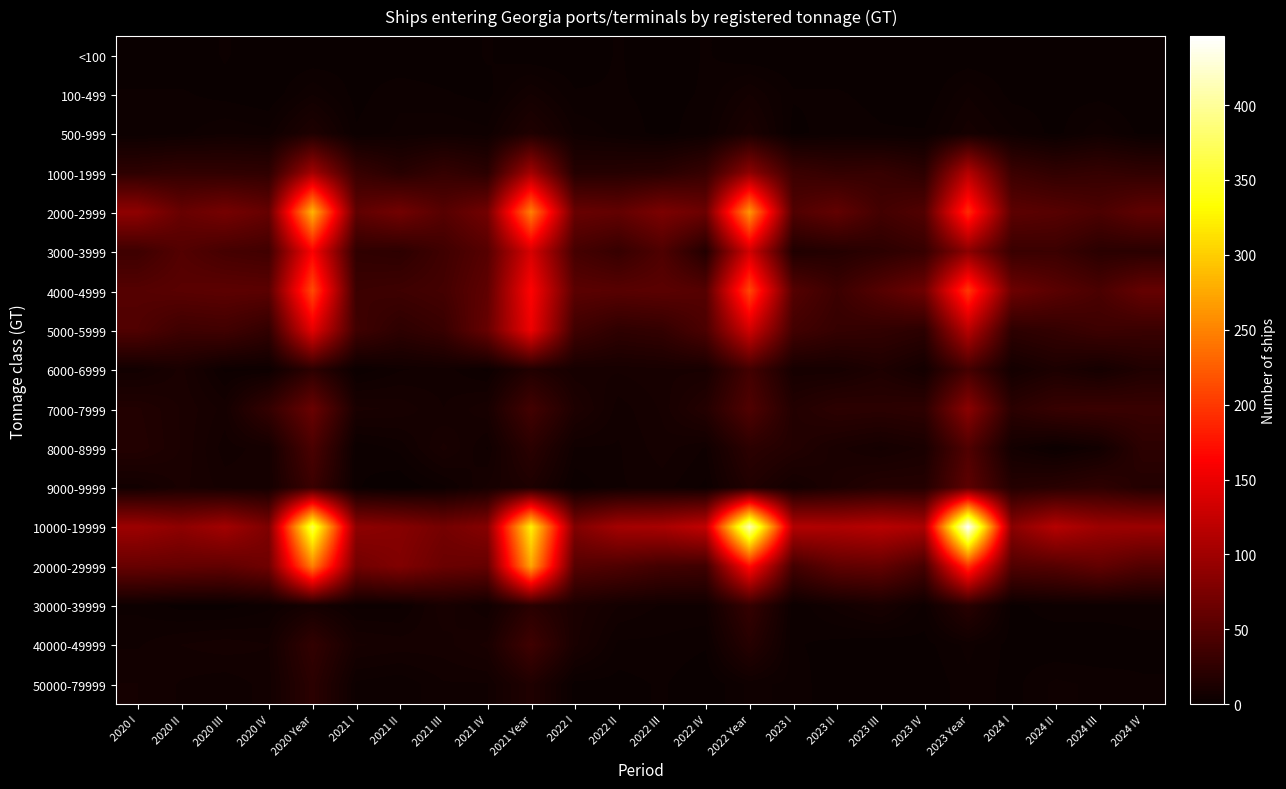

At which category does the chart reach its minimum across all series?

2020 I